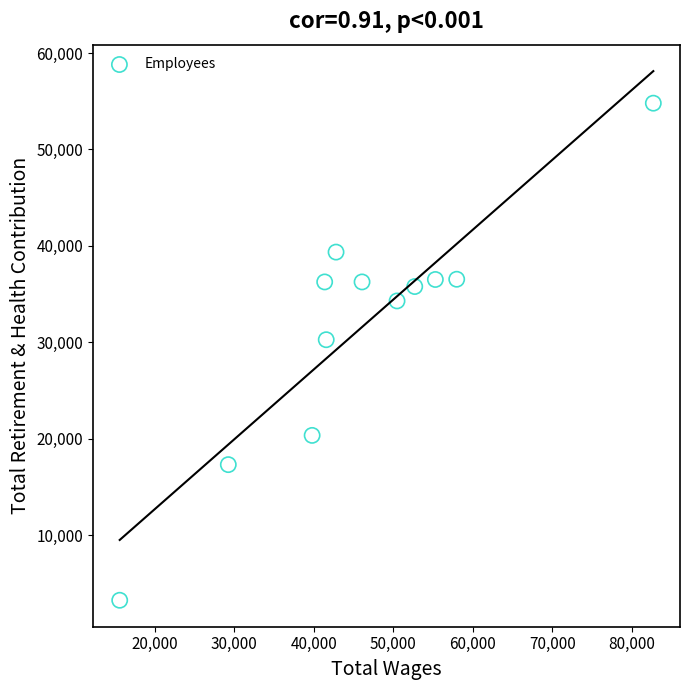

What Y value in the scatter plot is closest to 29026?

30271